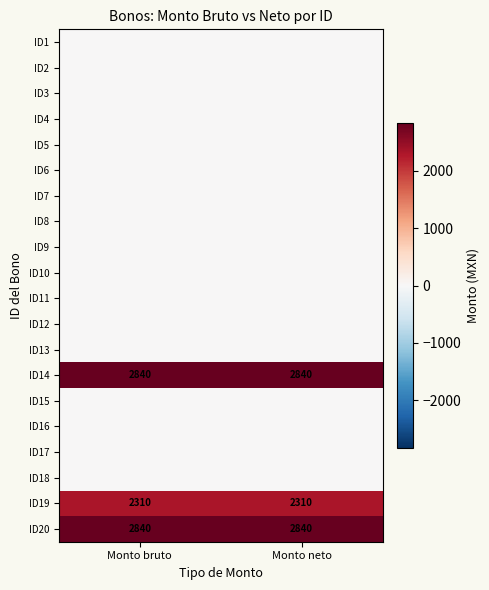

What is the maximum value for ID14?

2840